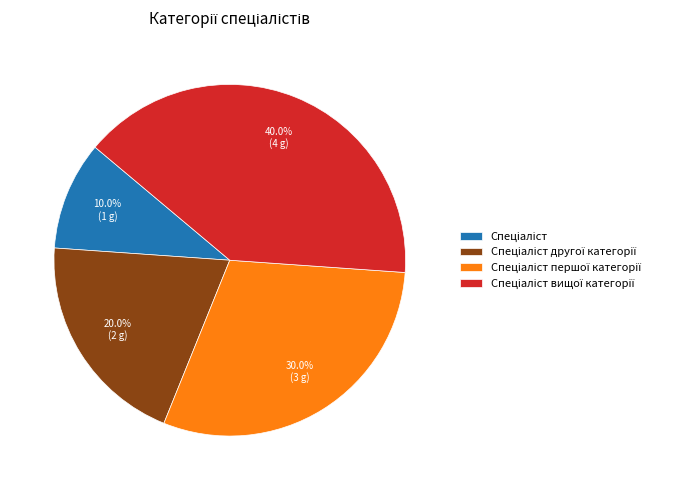

Does any single category account for the majority?

No